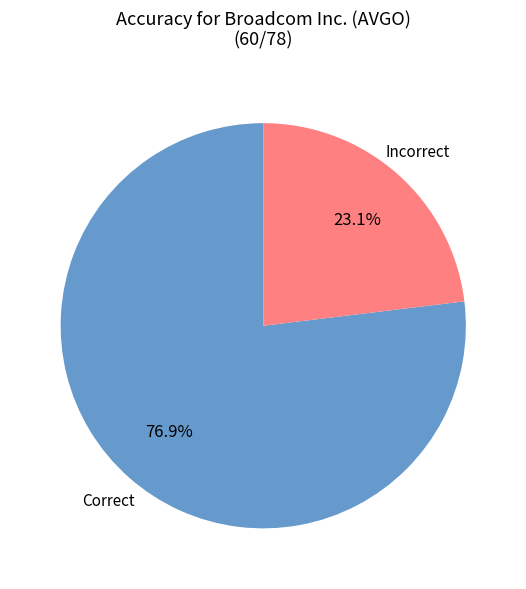

Approximately how many times larger is the value at Correct compared to Incorrect?

3.3